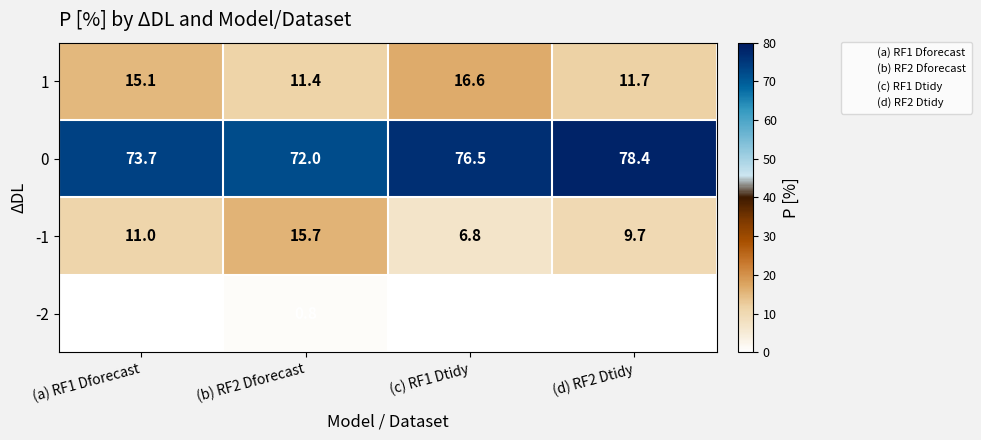

What is the sum of all -2 values?

1.2